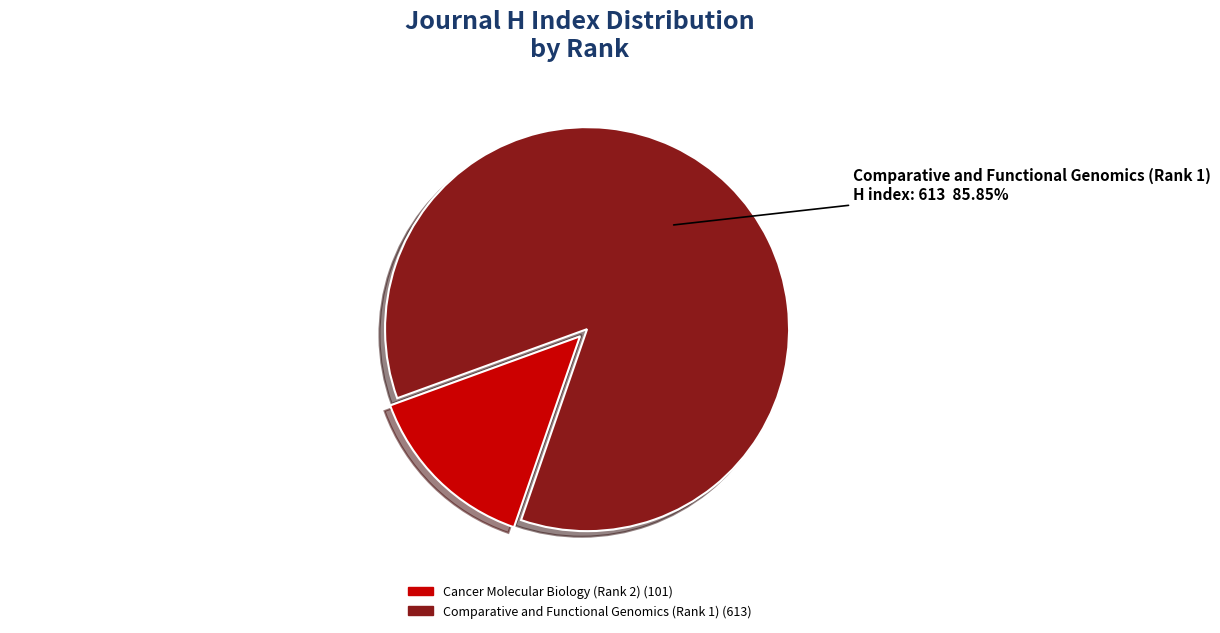

To the nearest percent, what is the combined percentage of Cancer Molecular Biology (Rank 2) and Comparative and Functional Genomics (Rank 1)?

100%